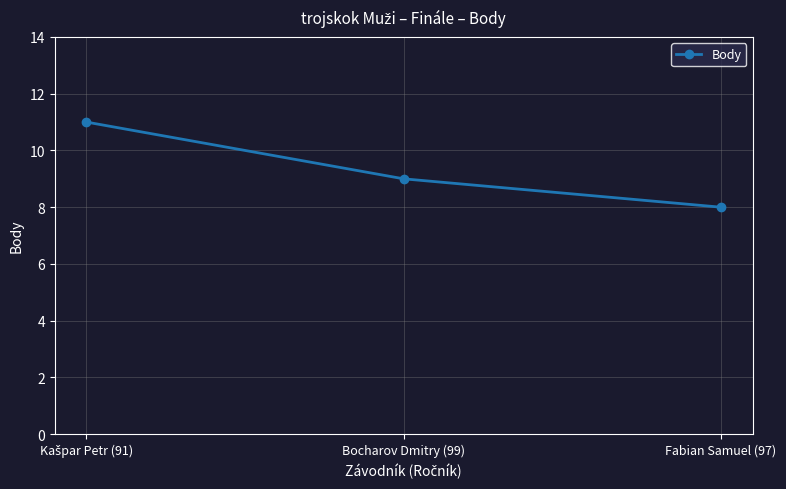

Which label corresponds to the smallest value in the chart?

Fabian Samuel (97)